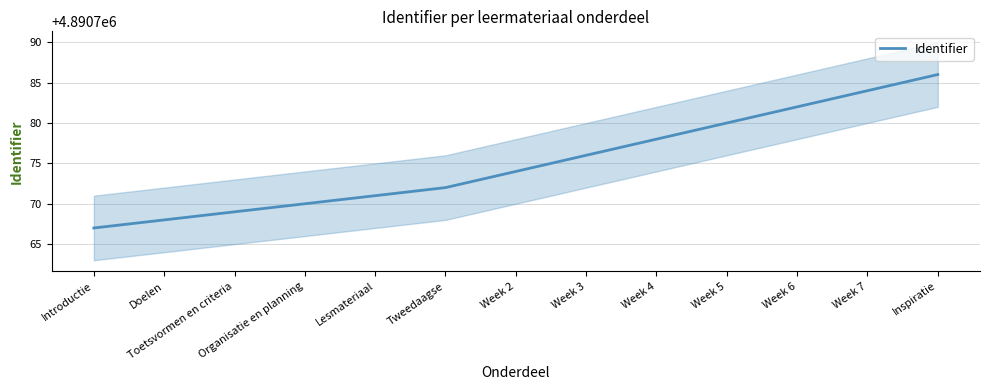

True or false: the data shows 3281179 at Toetsvormen en criteria.

False